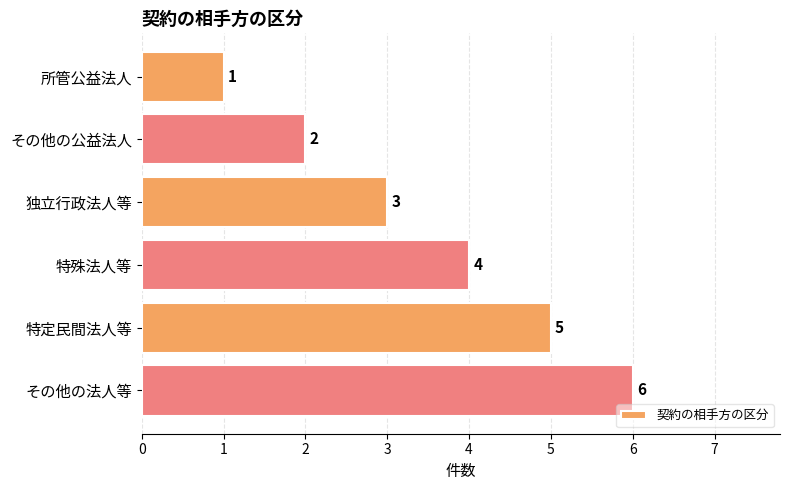

The chart shows a value of 4 at 特殊法人等. True or false?

True